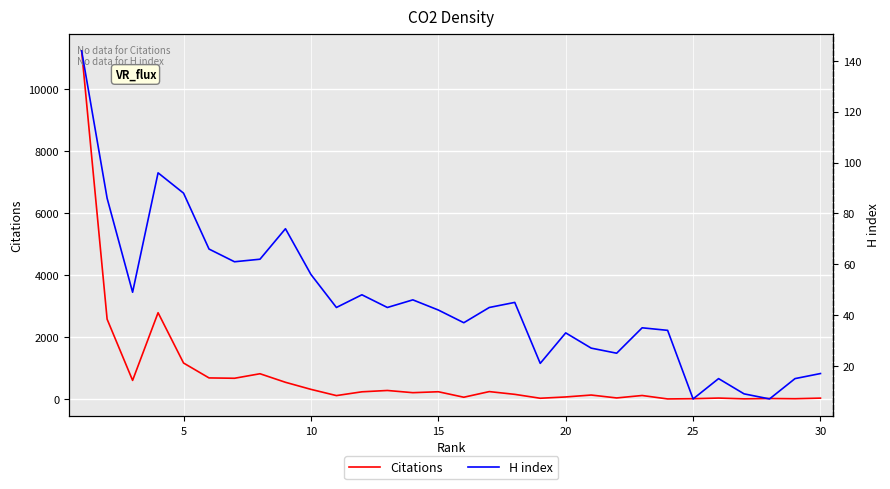

True or false: H index has a value of 12 at 9.

False